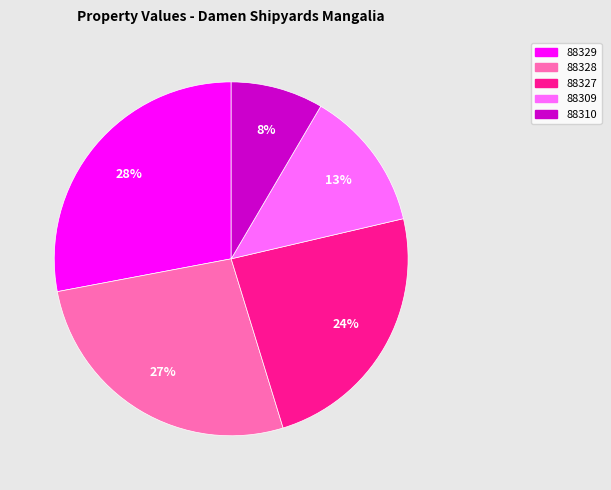

To the nearest percent, what is the difference between the 88327 and 88329 slice percentages?

4%